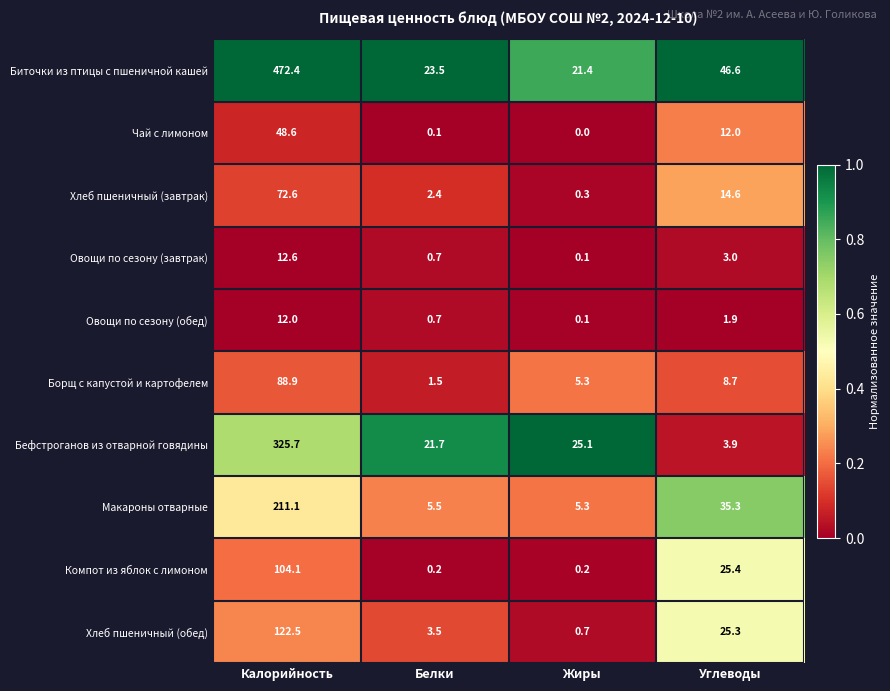

What is the difference between the highest and lowest values at Углеводы?

44.7